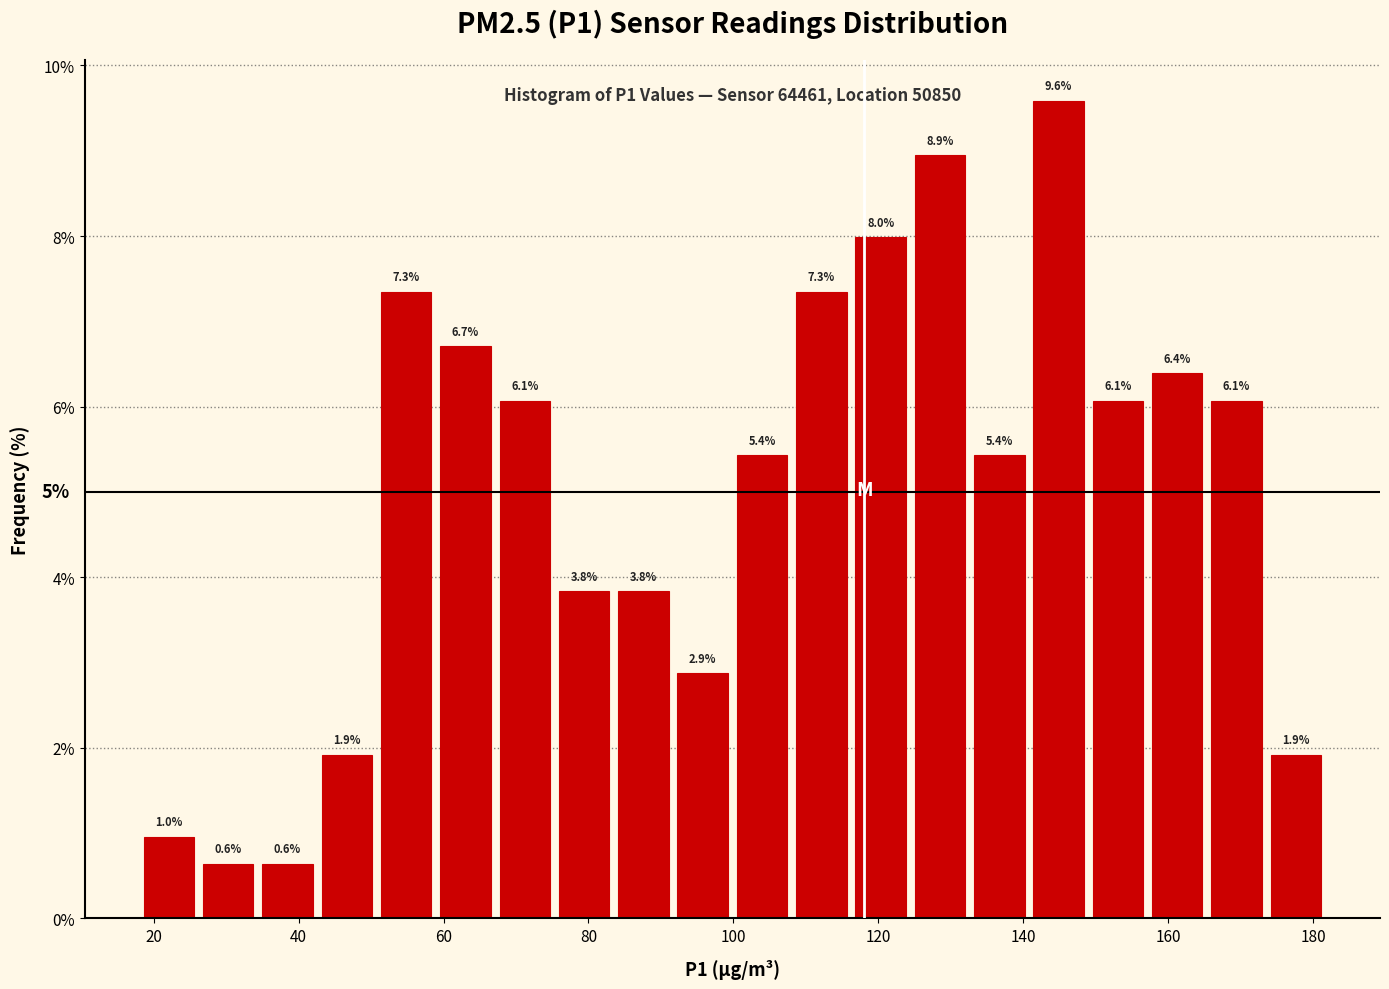

Reading left to right, list every bar in this chart as the range it spans on the x-axis followed by its height. The bar edges are not printed on the chart, so give them approximately, as read against the axis.

18 to 26: 1.0
26 to 34: 0.6
34 to 42: 0.6
42 to 50: 1.9
50 to 58: 7.3
58 to 68: 6.7
68 to 76: 6.1
76 to 84: 3.8
84 to 92: 3.8
92 to 100: 2.9
100 to 108: 5.4
108 to 116: 7.3
116 to 124: 8.0
124 to 132: 8.9
132 to 140: 5.4
140 to 148: 9.6
148 to 158: 6.1
158 to 166: 6.4
166 to 174: 6.1
174 to 182: 1.9